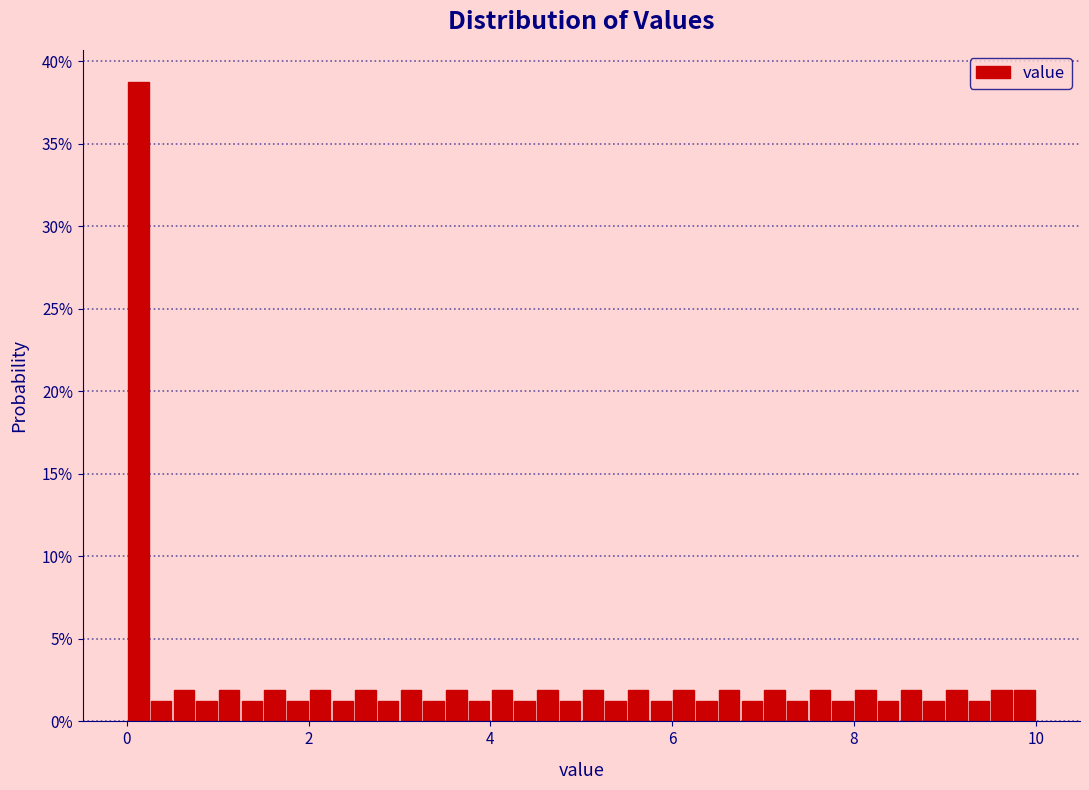

Read against the x-axis, roughly where is the centre of the tallest bar?

0.2